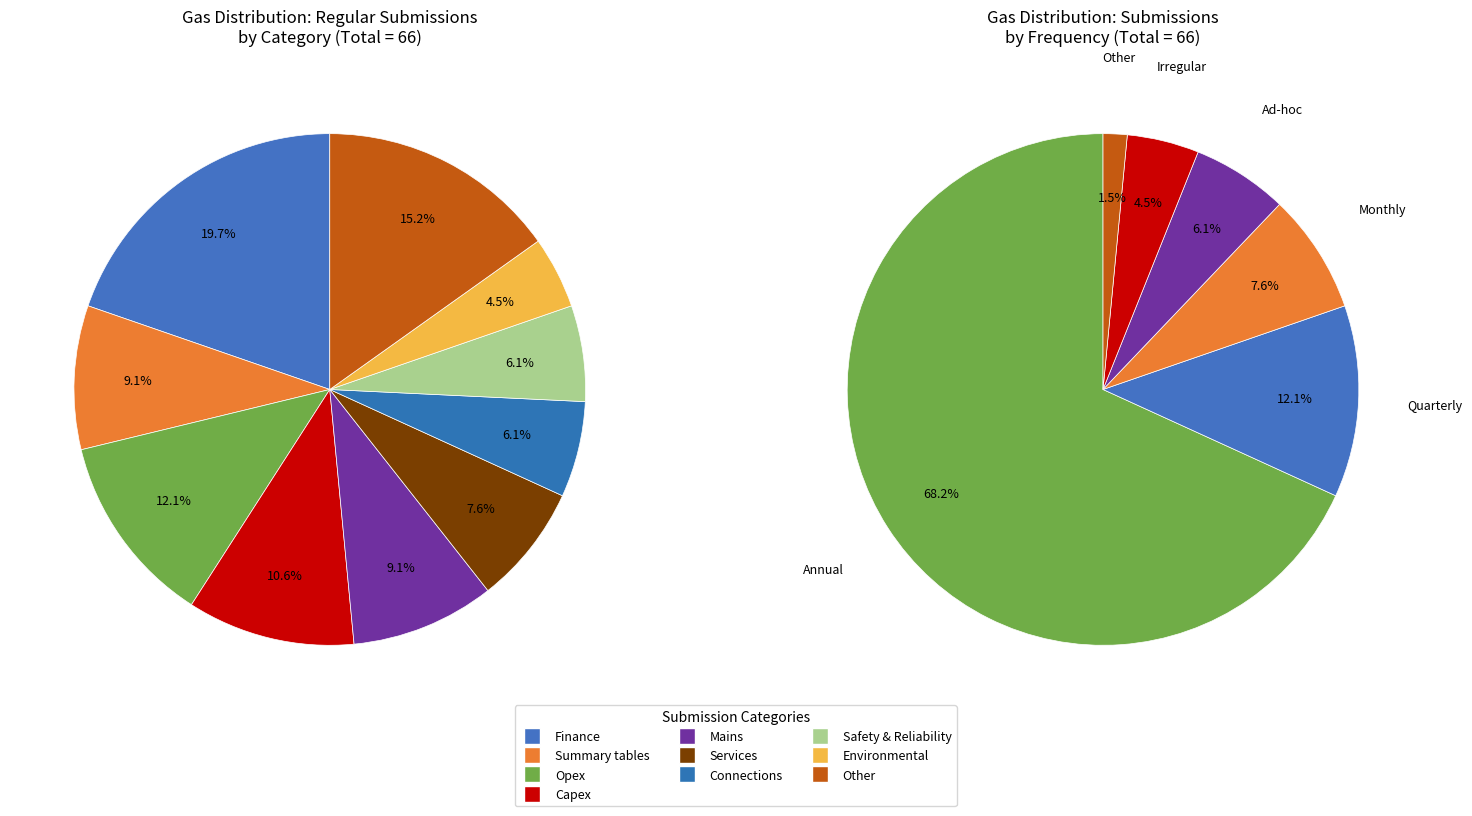

Approximately how many times larger is the value at Summary tables compared to Other?

0.6